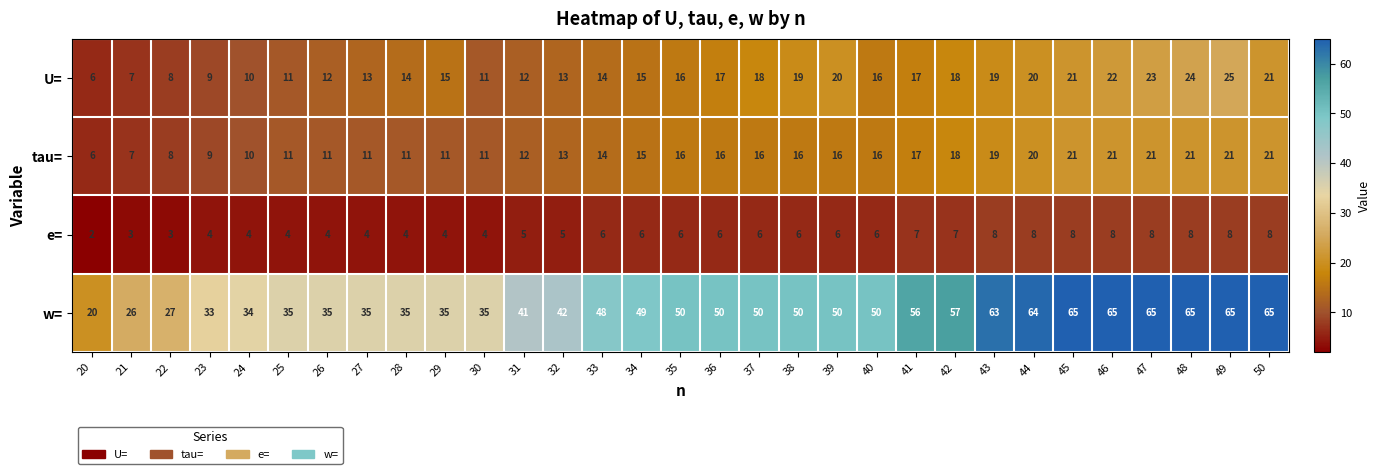

How many series are shown in this chart?

4